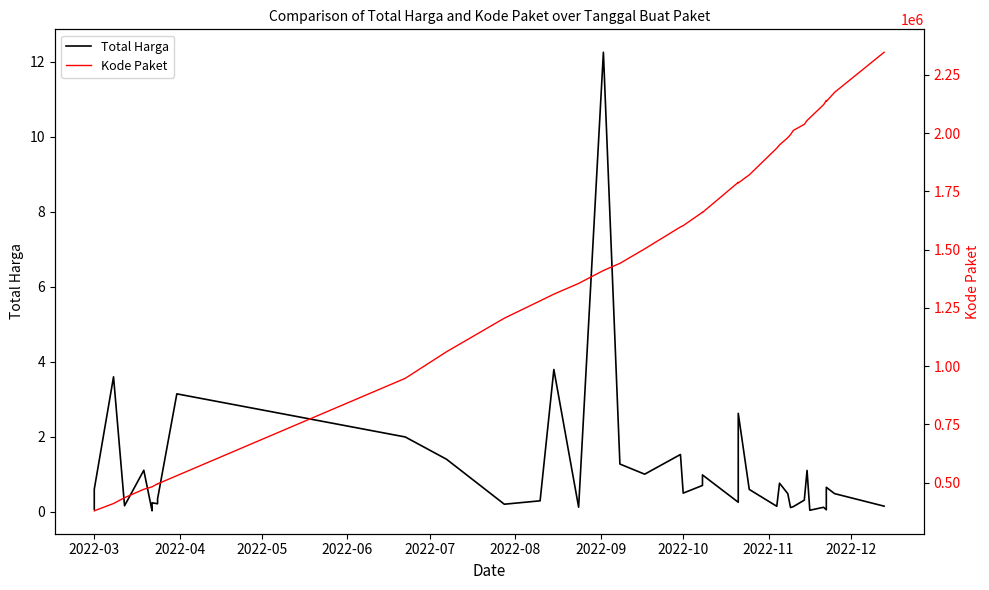

What is the difference between the maximum and minimum values in the Kode Paket series?

1968125.0